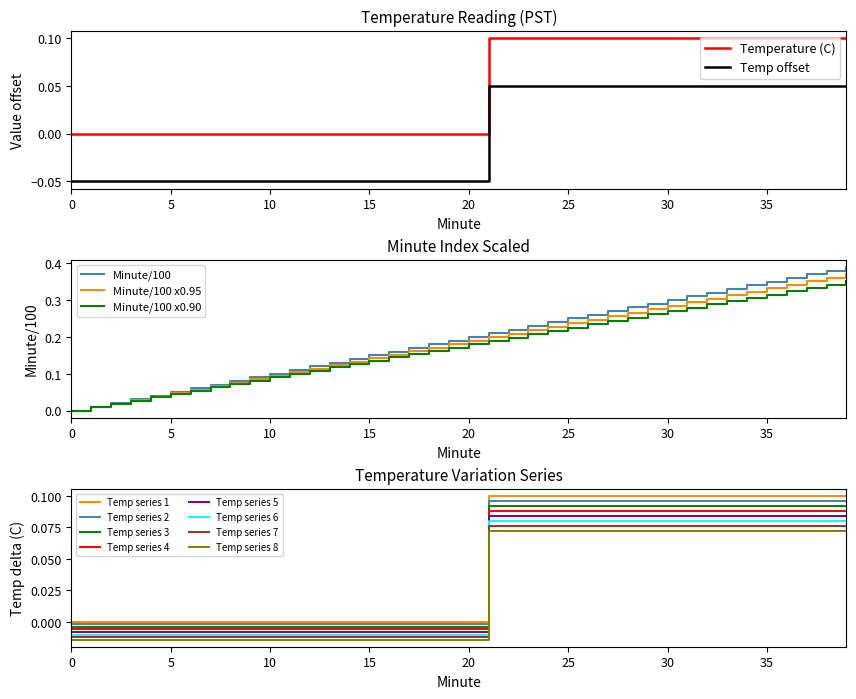

True or false: Temperature (C) and Temp offset intersect in this chart.

False